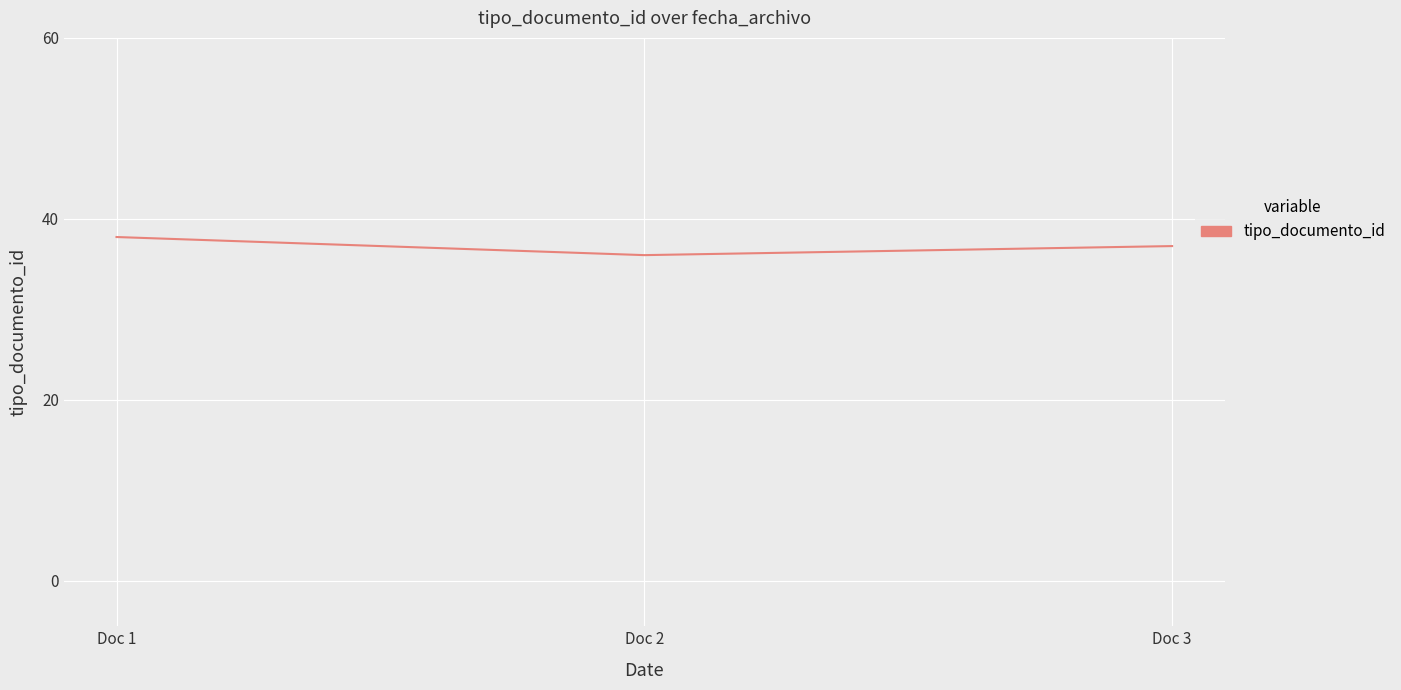

Approximately how many times larger is the value at Doc 2 compared to Doc 3?

1.0